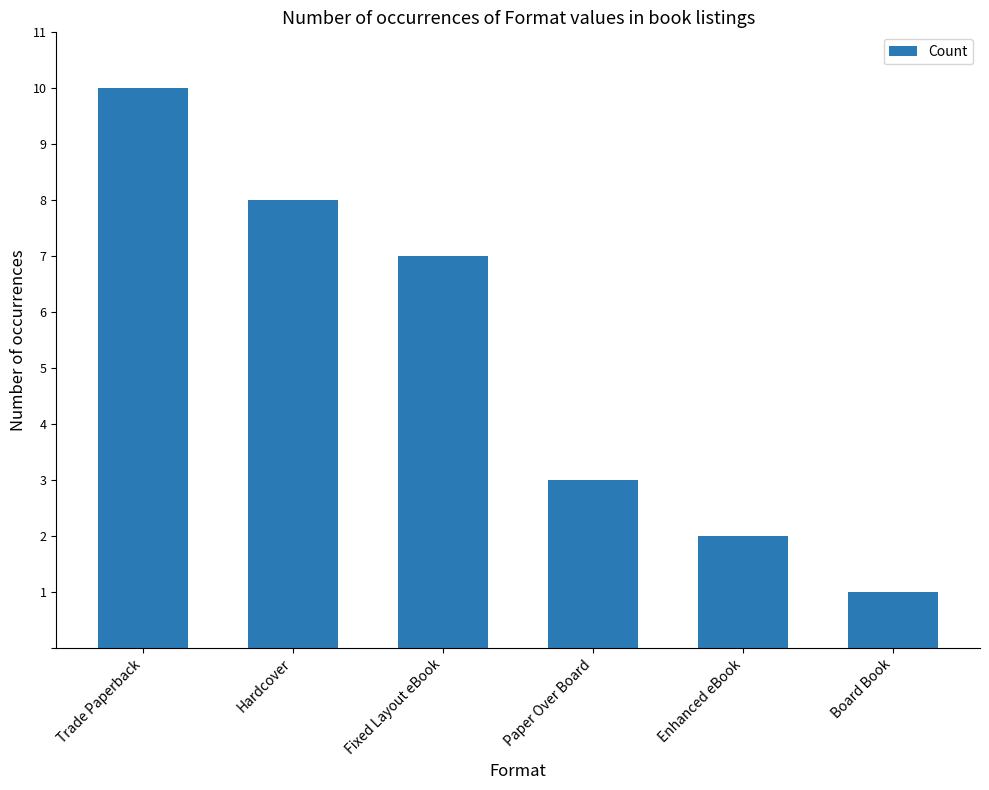

What position from the left is Hardcover?

2